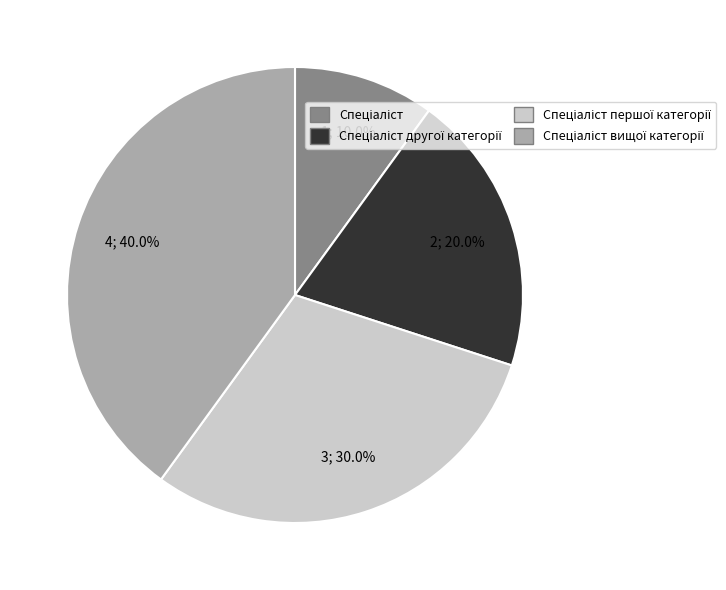

How many slices are in this pie chart?

4